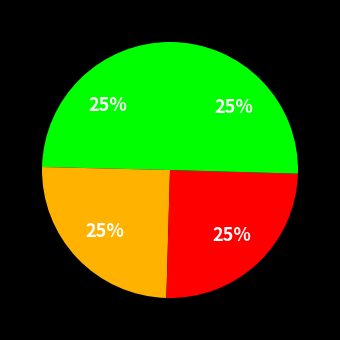

How many segments does this pie chart have?

4